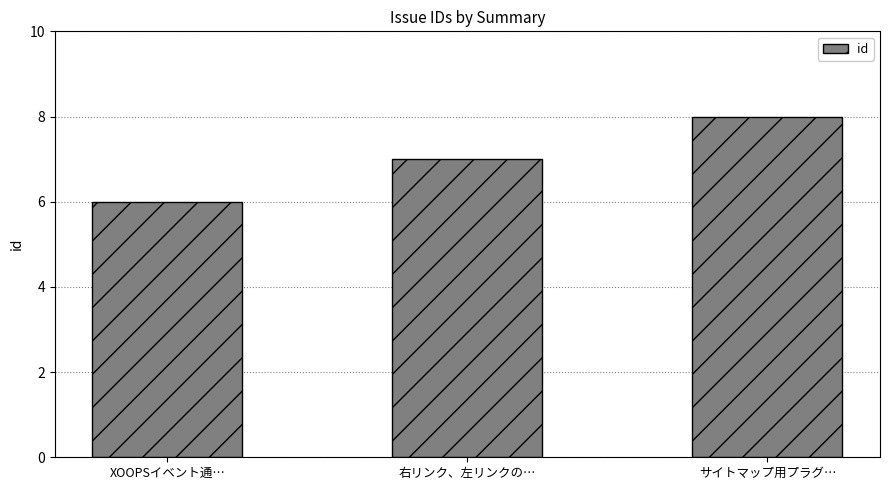

Is it true that the value at サイトマップ用プラグ… is 4?

False